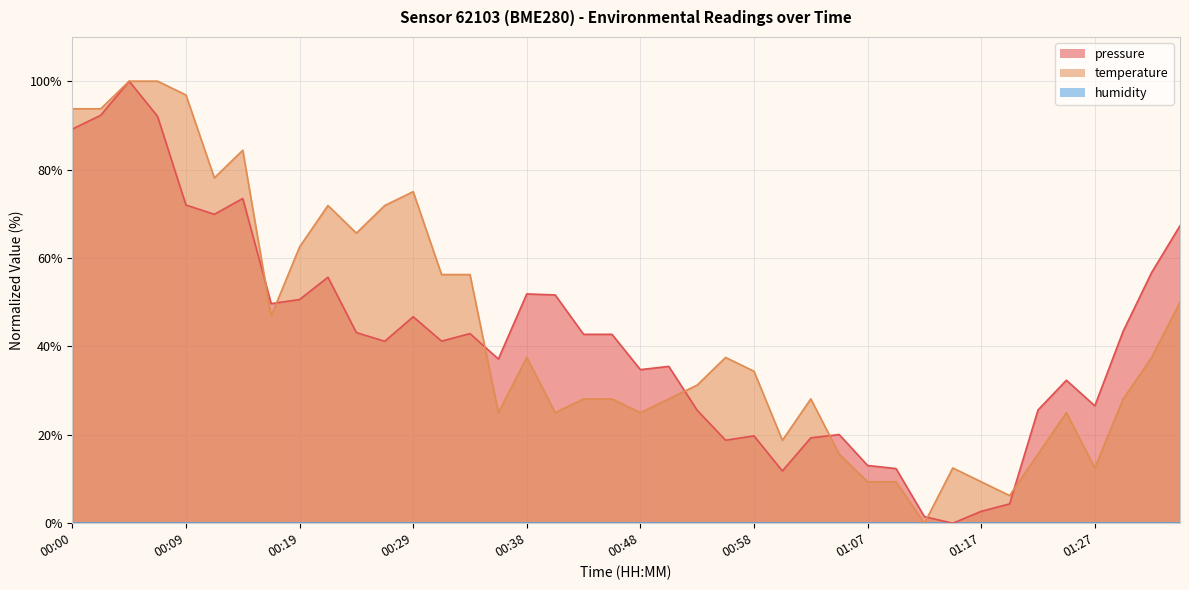

What is the label of the 2nd point from the left?

00:02